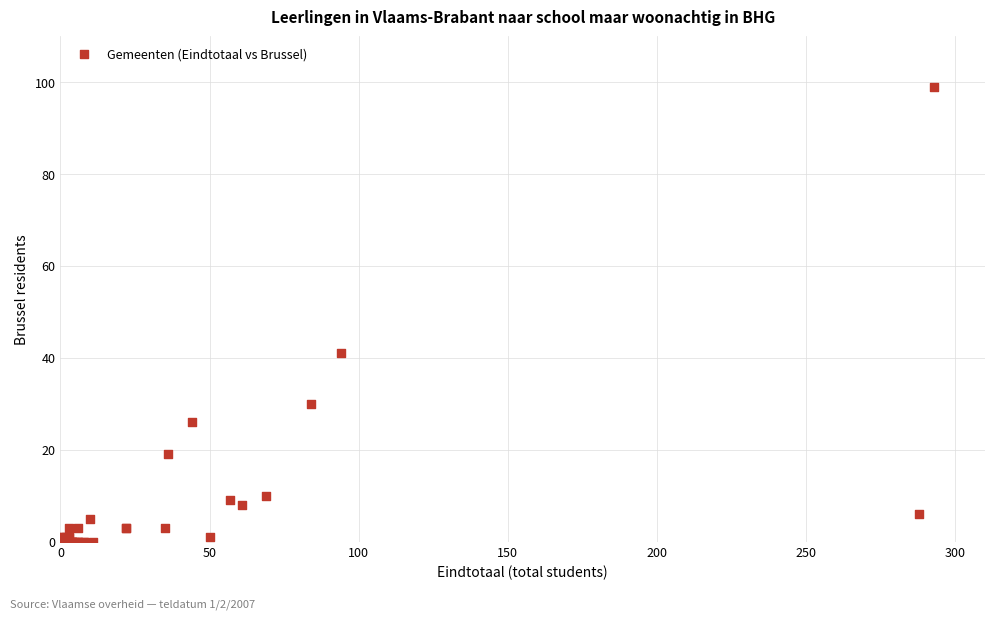

What Y value in the scatter plot is closest to 49?

41